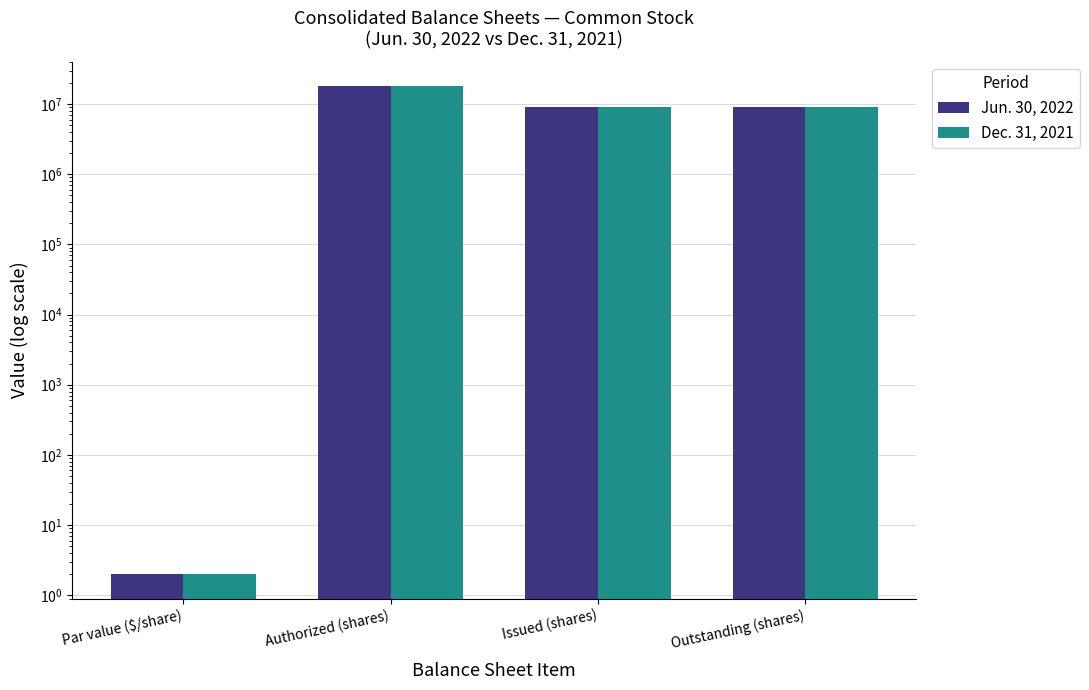

How many Dec. 31, 2021 values are between 9092167 and 18000000?

3